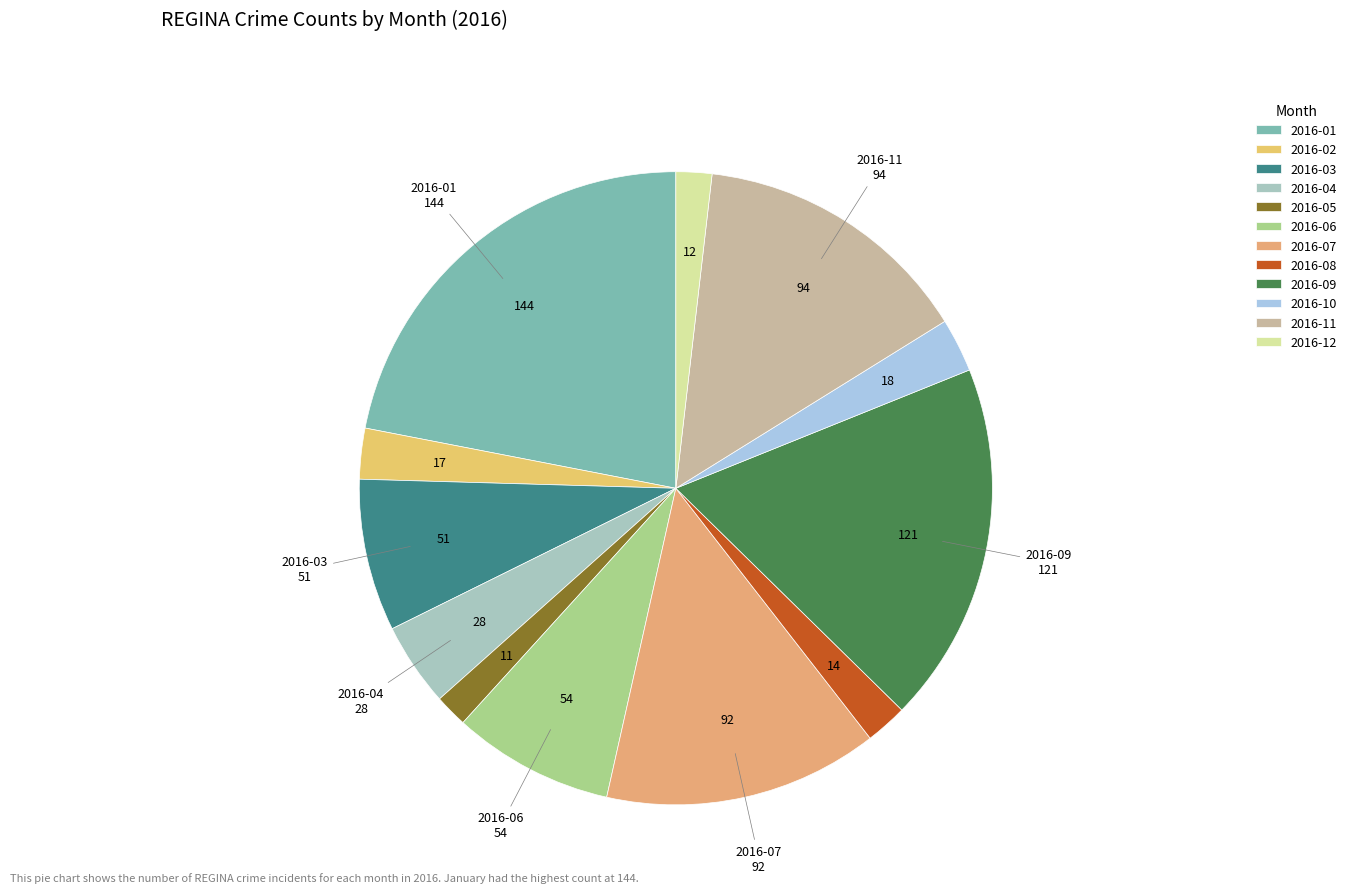

Rank the categories by value from highest to lowest.

2016-01, 2016-09, 2016-11, 2016-07, 2016-06, 2016-03, 2016-04, 2016-10, 2016-02, 2016-08, 2016-12, 2016-05